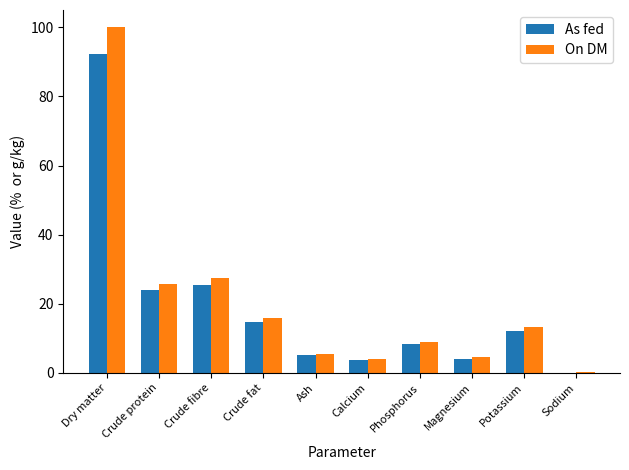

True or false: As fed has a value of 0.1 at Sodium.

True